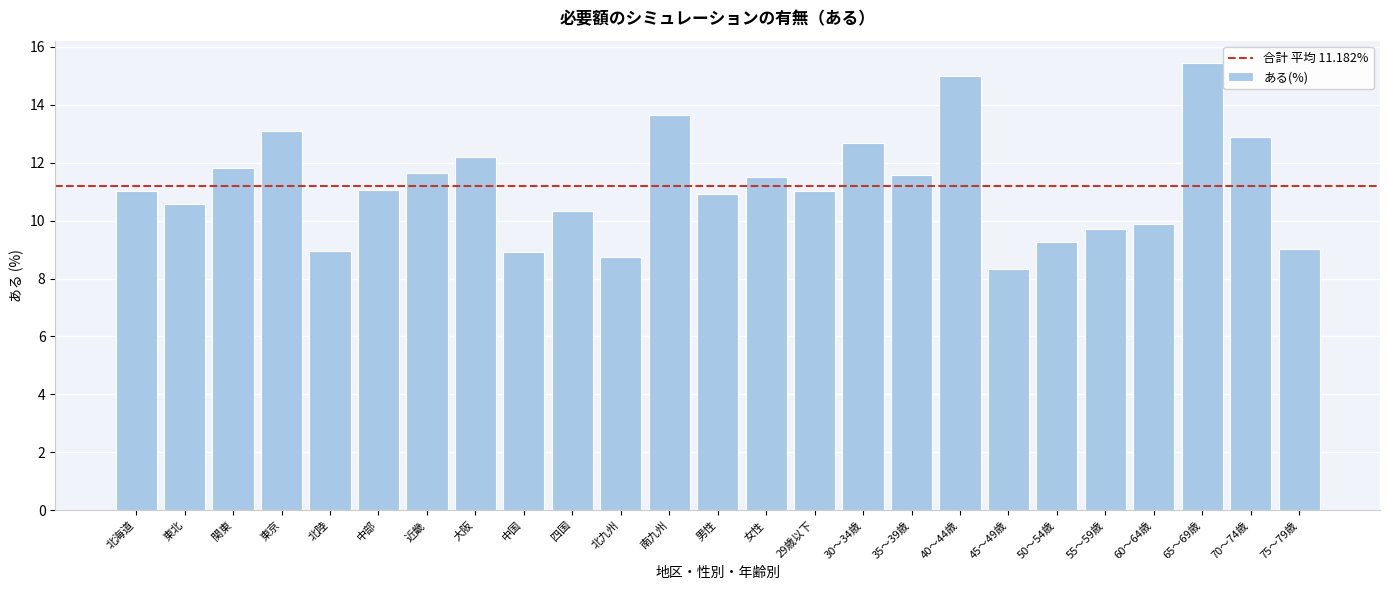

What position from the right is 75～79歳?

1